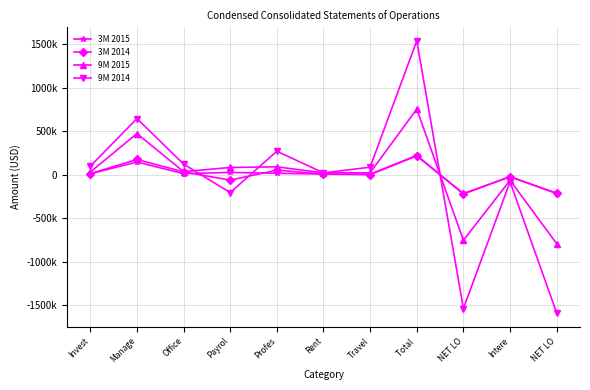

Does the chart have visible grid lines?

Yes